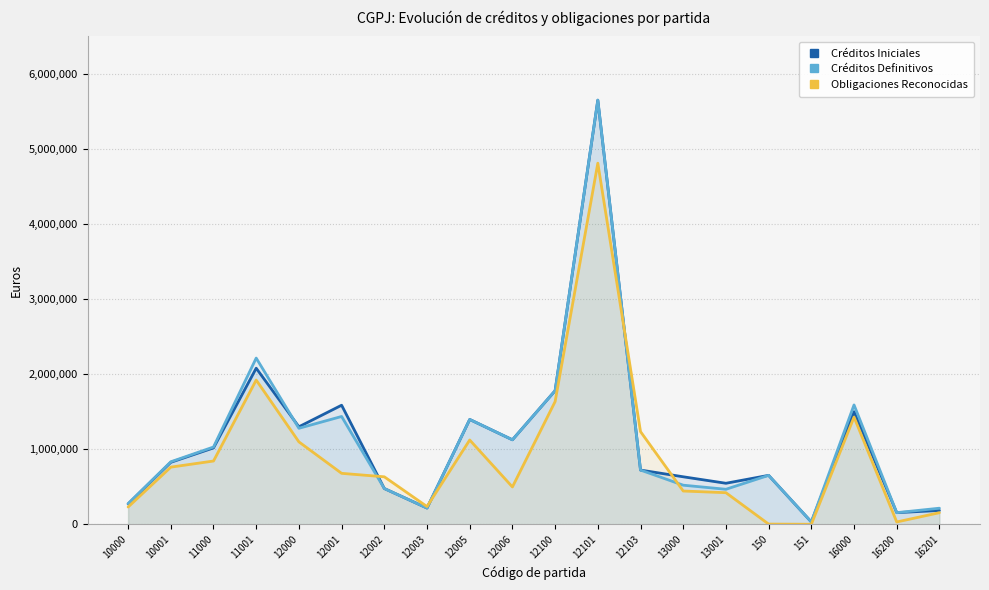

Where do Créditos Iniciales and Créditos Definitivos first cross each other?

11001 and 12000